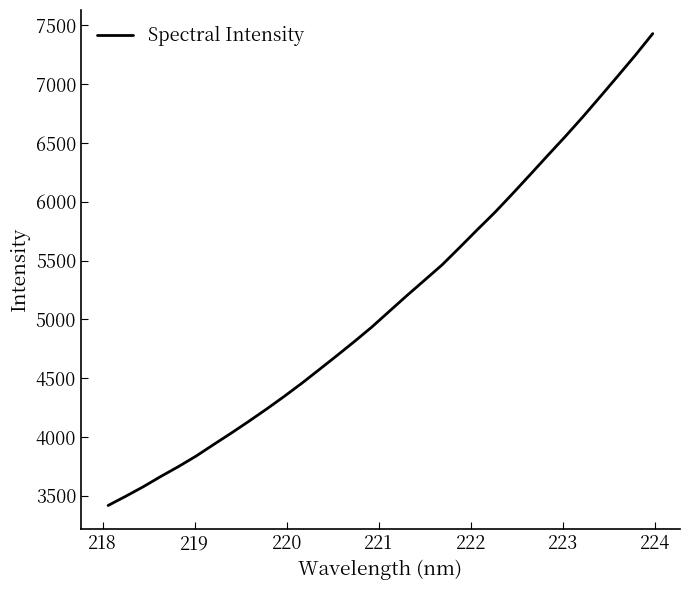

How many categories are shown in the chart?

32